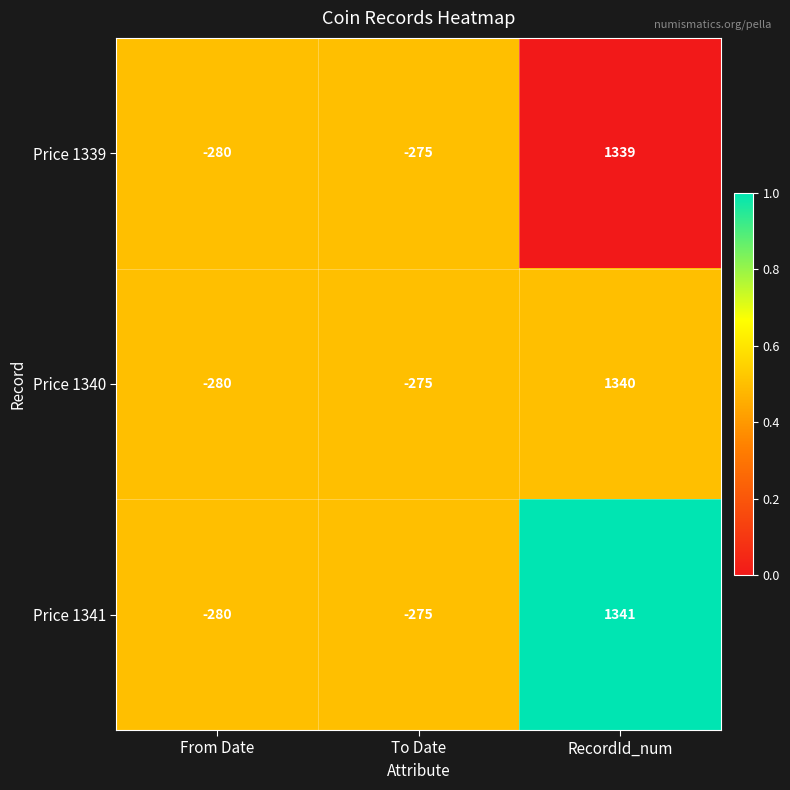

What is the maximum value shown in the chart?

1341